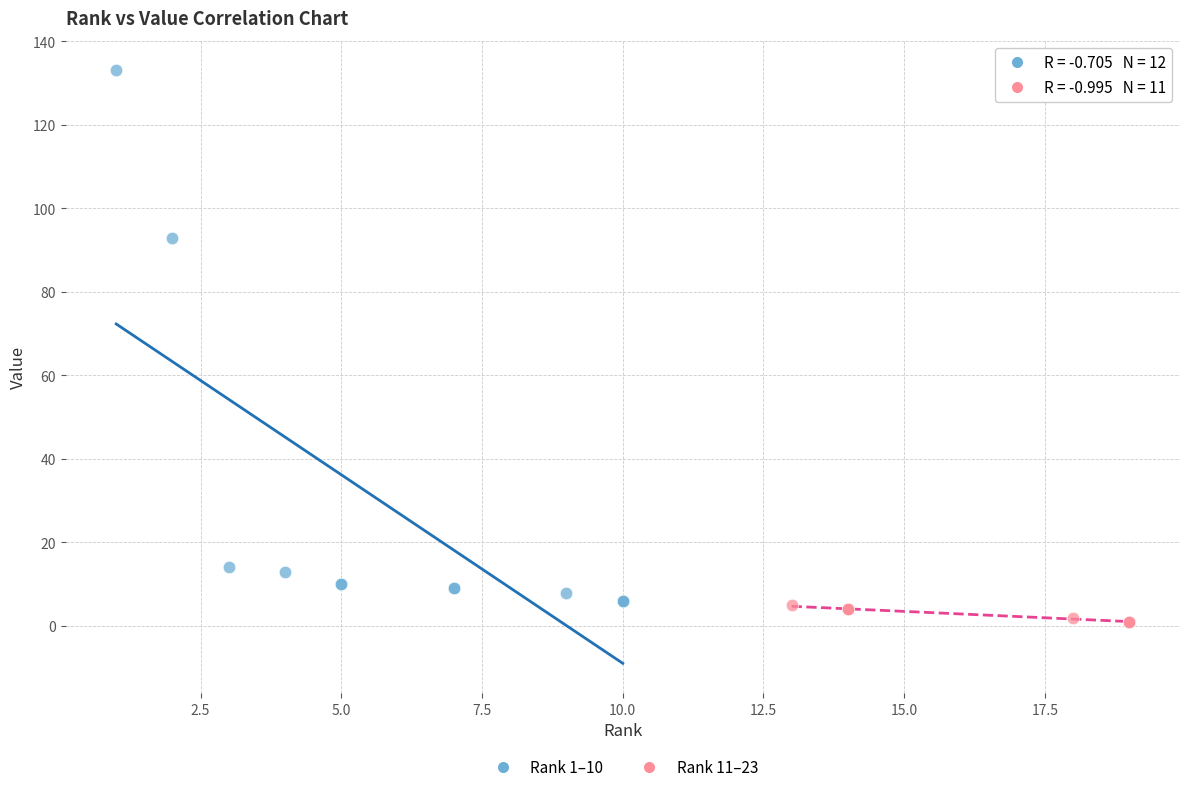

Which series reaches the maximum Y coordinate?

Rank 1–10